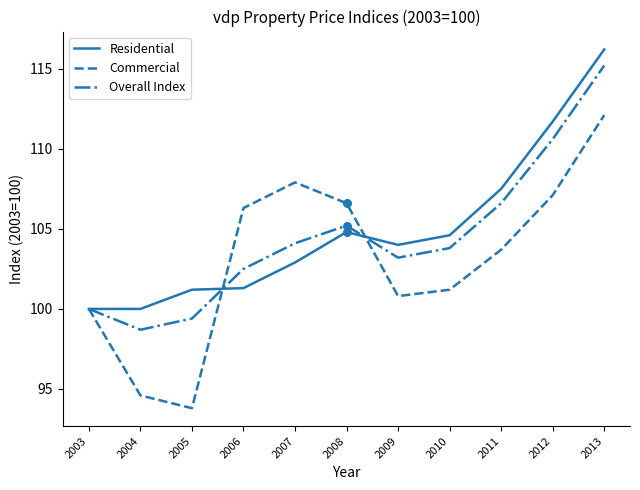

What is the difference between the highest and lowest values at 2008?

1.8